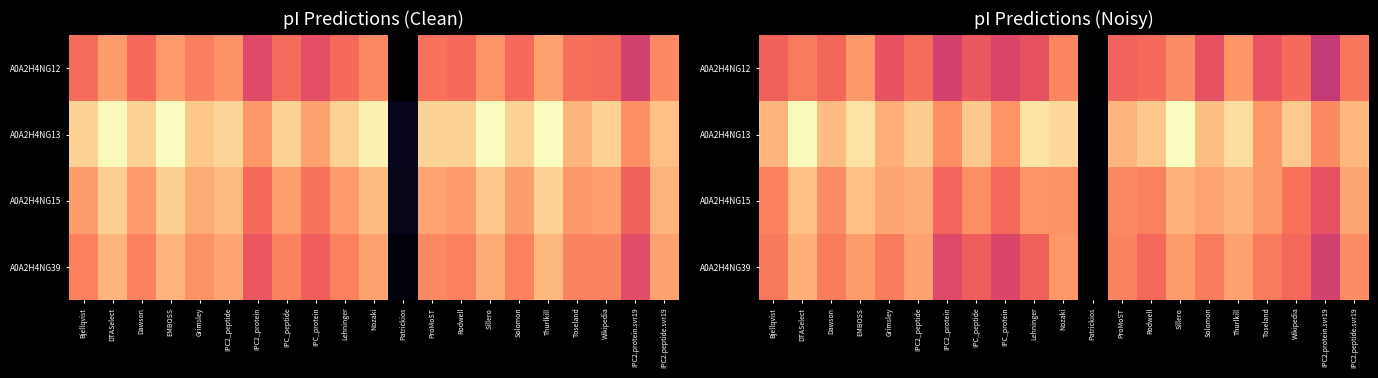

How many values in the A0A2H4NG13 series are below 7?

8